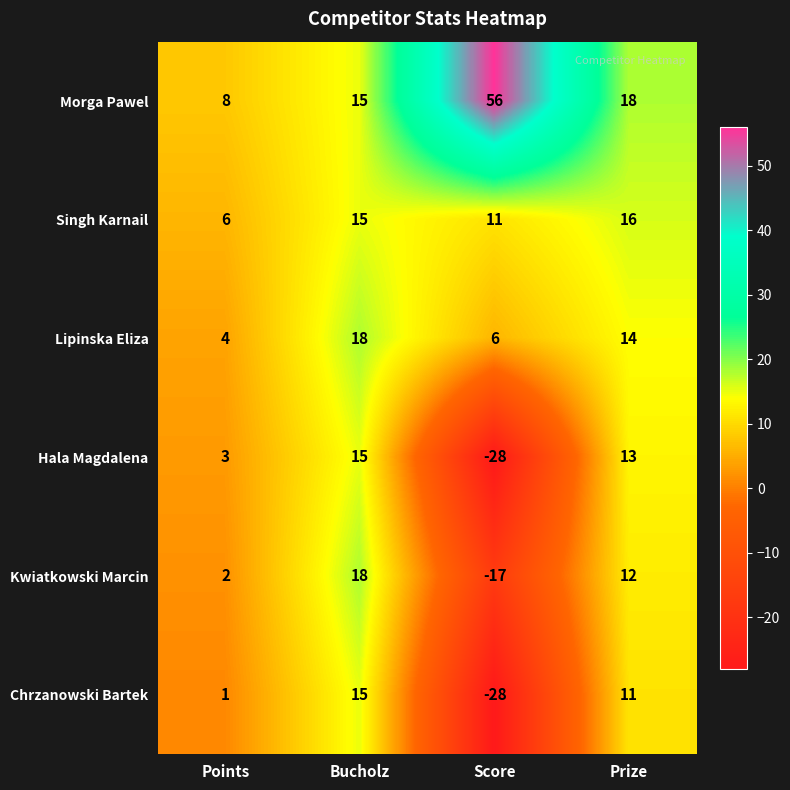

Reading left to right, transcribe all the data shown in this chart.

Morga Pawel: 8	15	56	18
Singh Karnail: 6	15	11	16
Lipinska Eliza: 4	18	6	14
Hala Magdalena: 3	15	-28	13
Kwiatkowski Marcin: 2	18	-17	12
Chrzanowski Bartek: 1	15	-28	11